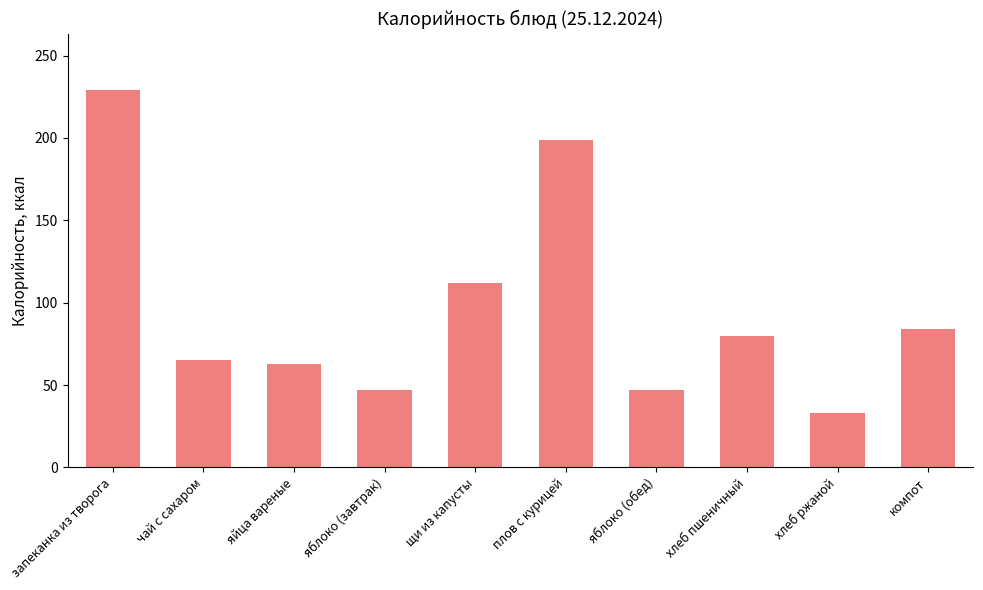

Approximately how many times larger is the value at плов с курицей compared to яйца вареные?

3.2